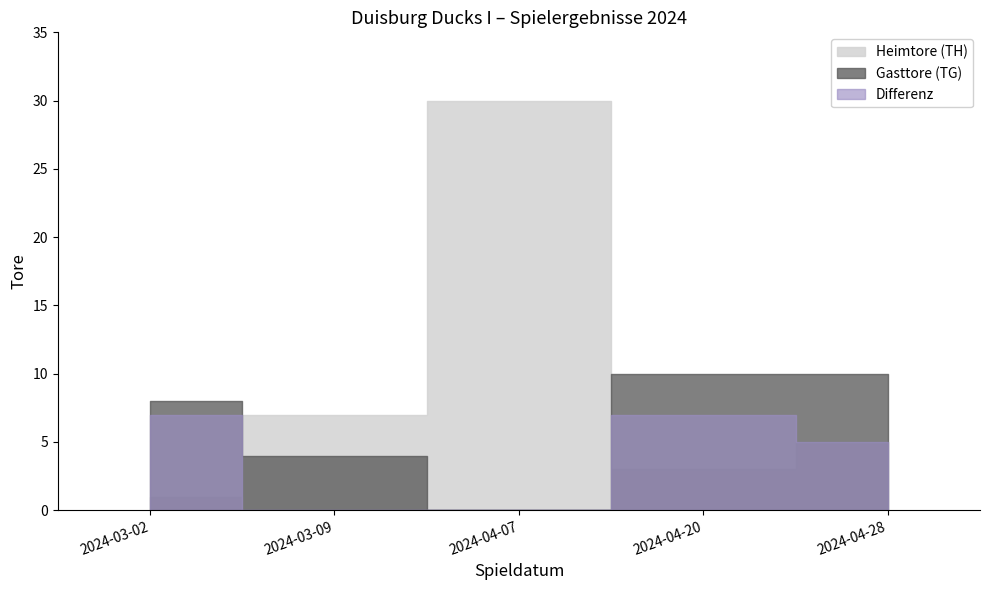

What is the label of the 1st point from the right?

2024-04-28